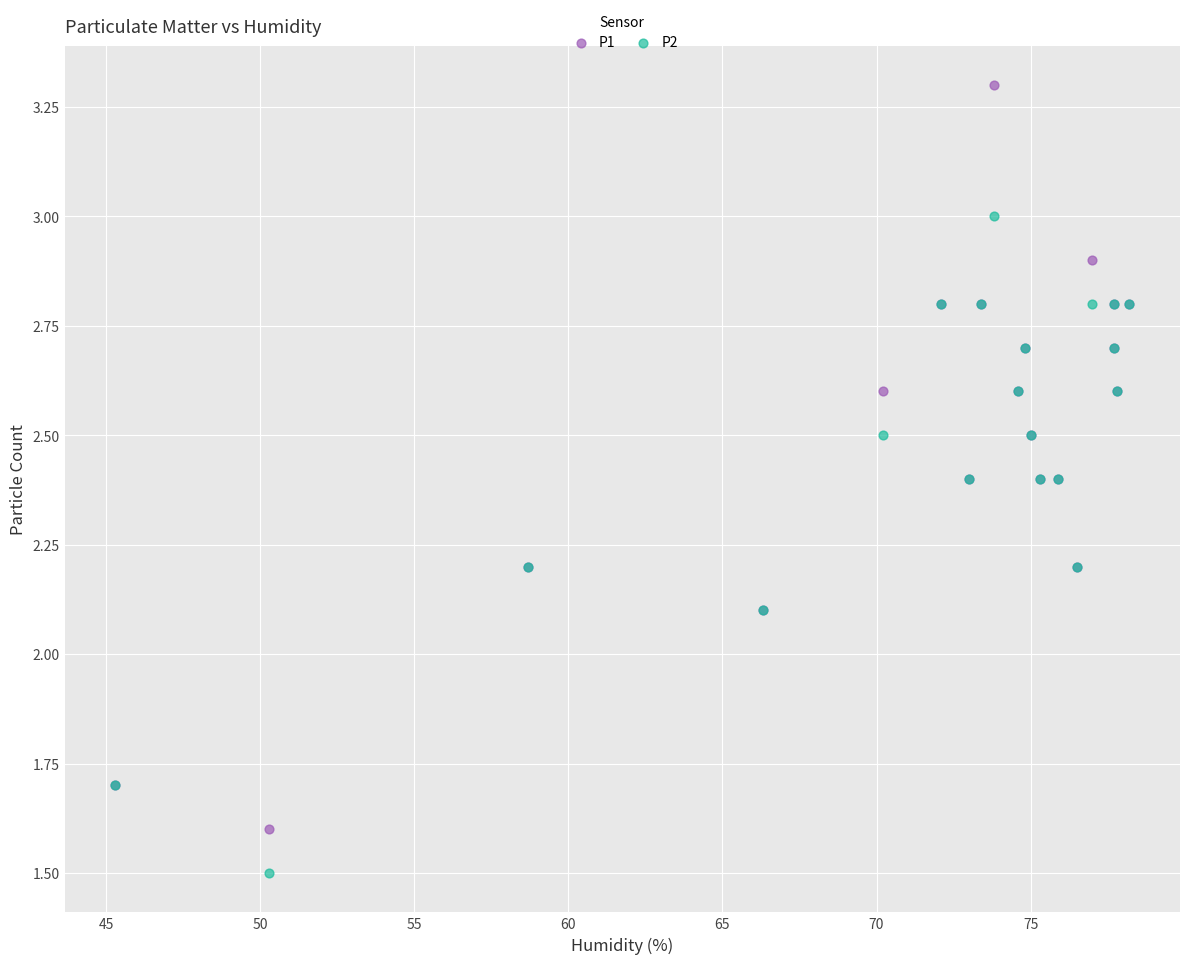

Which series reaches the minimum Y coordinate?

P2